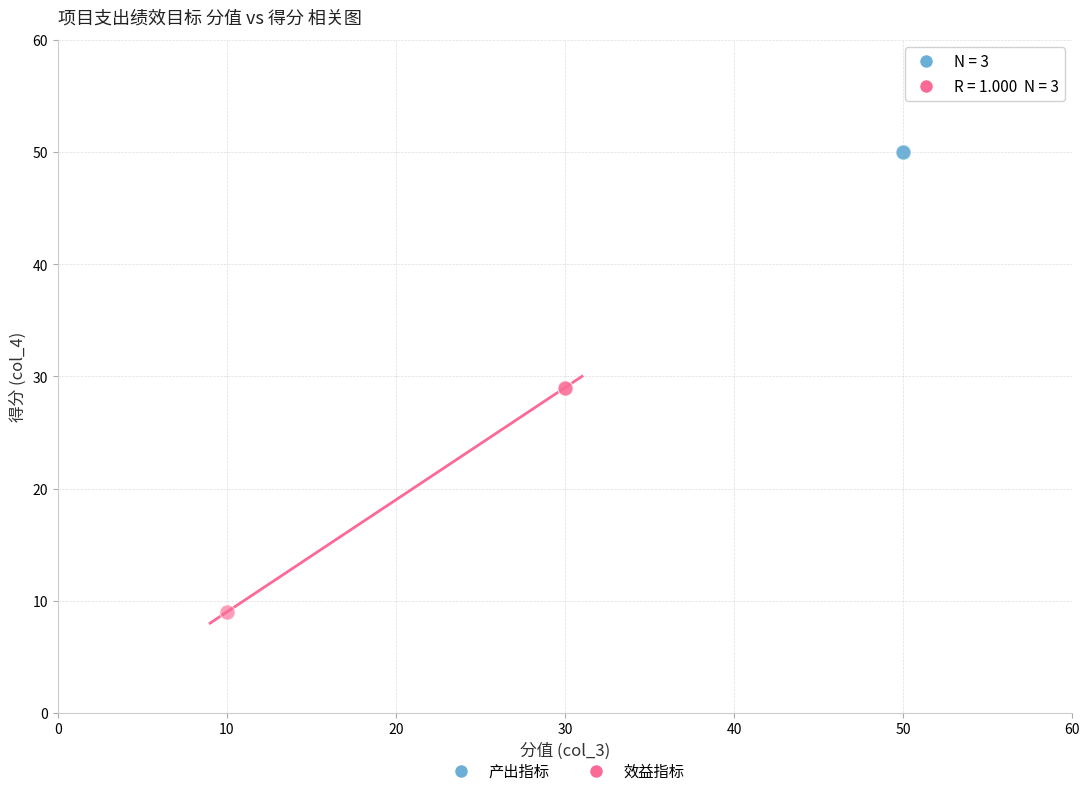

What are all the series names shown in the legend?

产出指标, 效益指标